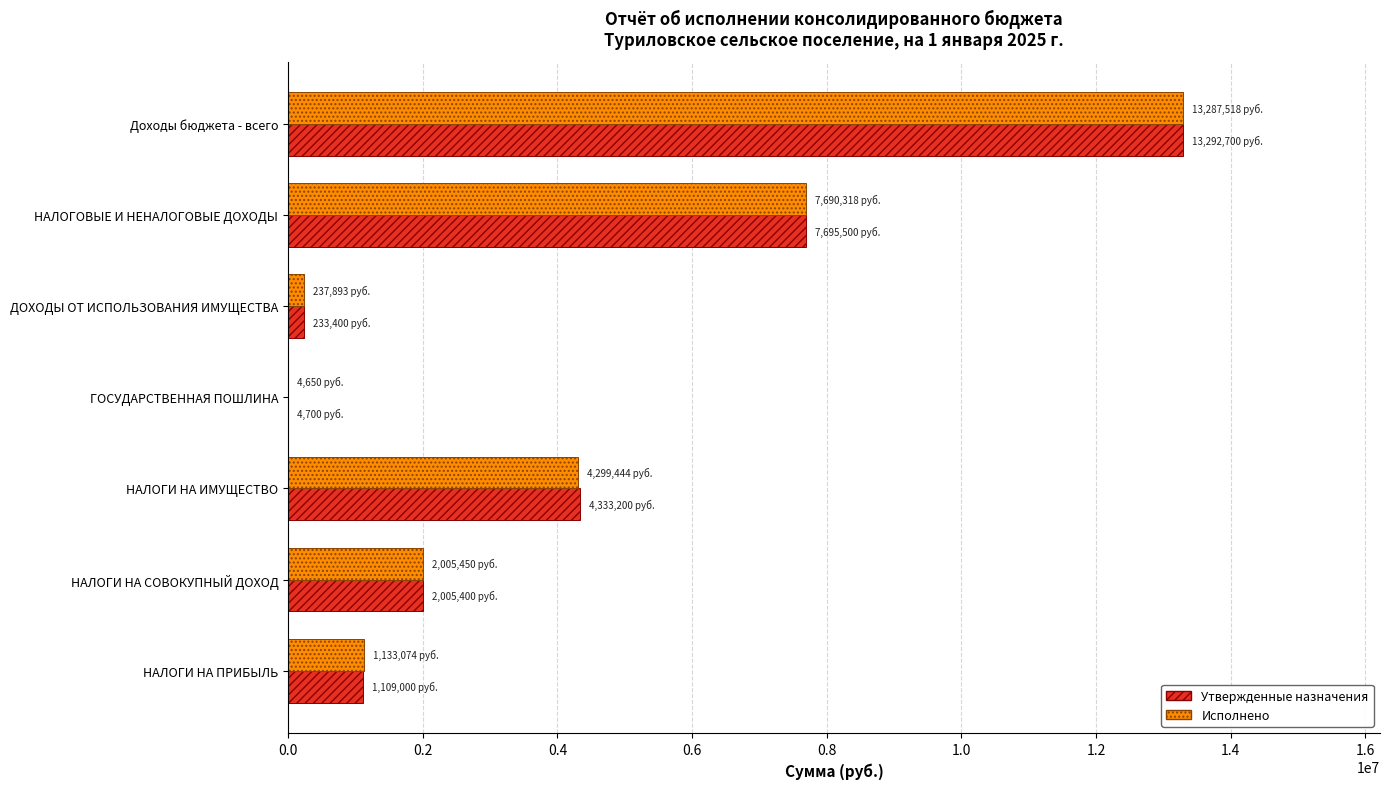

The Исполнено series shows 12132156.2 at НАЛОГОВЫЕ И НЕНАЛОГОВЫЕ ДОХОДЫ. True or false?

False